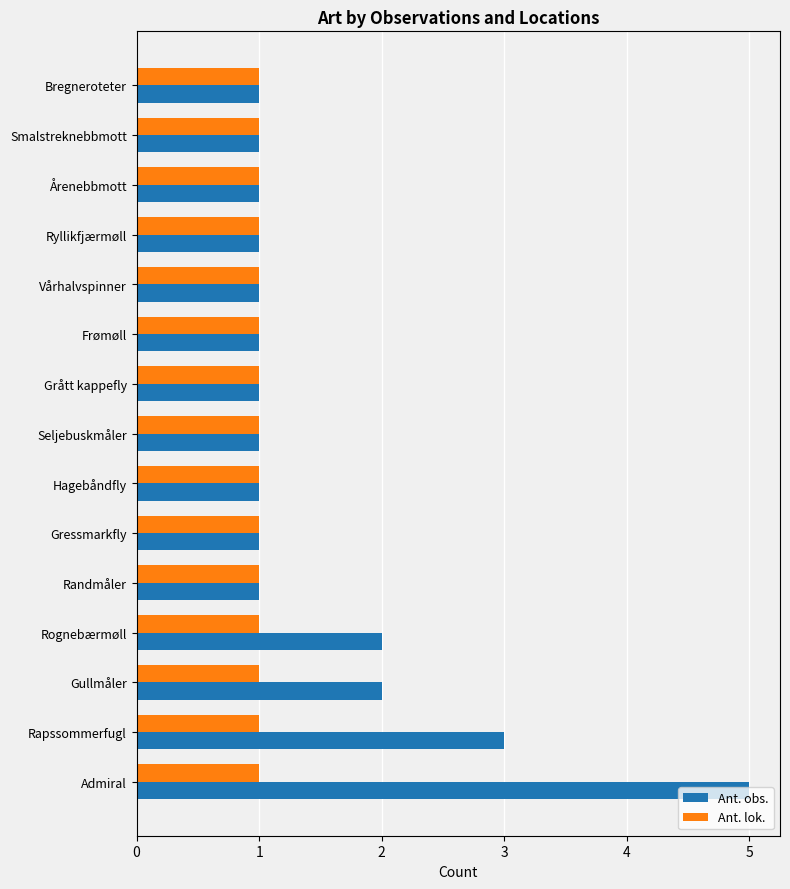

Which series has the largest total across all categories?

Ant. obs.